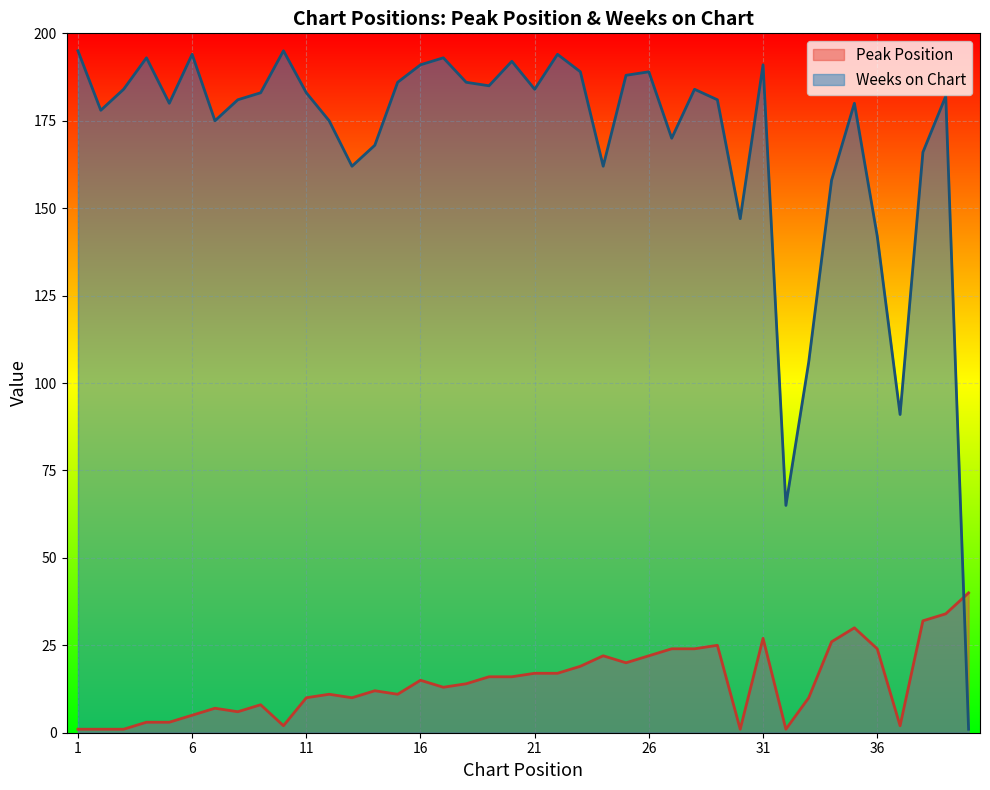

Reading right to left, transcribe all the data shown in this chart.

Peak Position: 40	34	32	2	24	30	26	10	1	27	1	25	24	24	22	20	22	19	17	17	16	16	14	13	15	11	12	10	11	10	2	8	6	7	5	3	3	1	1	1
Weeks on Chart: 1	182	166	91	142	180	158	106	65	191	147	181	184	170	189	188	162	189	194	184	192	185	186	193	191	186	168	162	175	183	195	183	181	175	194	180	193	184	178	195